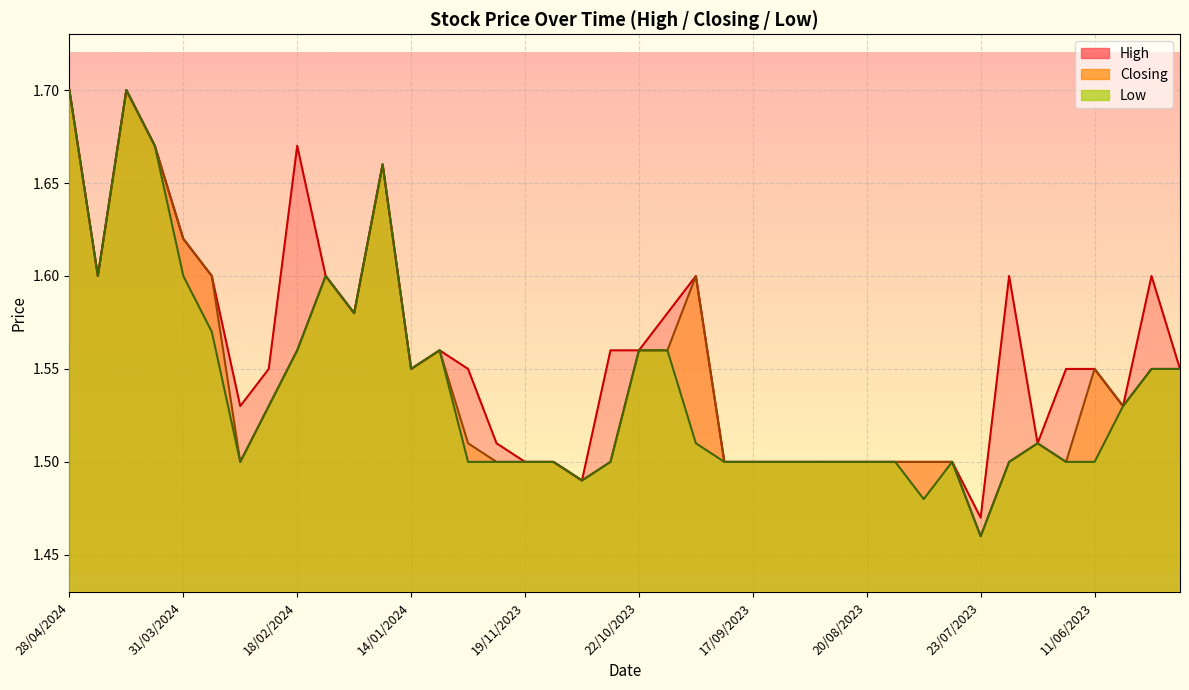

What is the label of the 38th point from the right?

14/04/2024